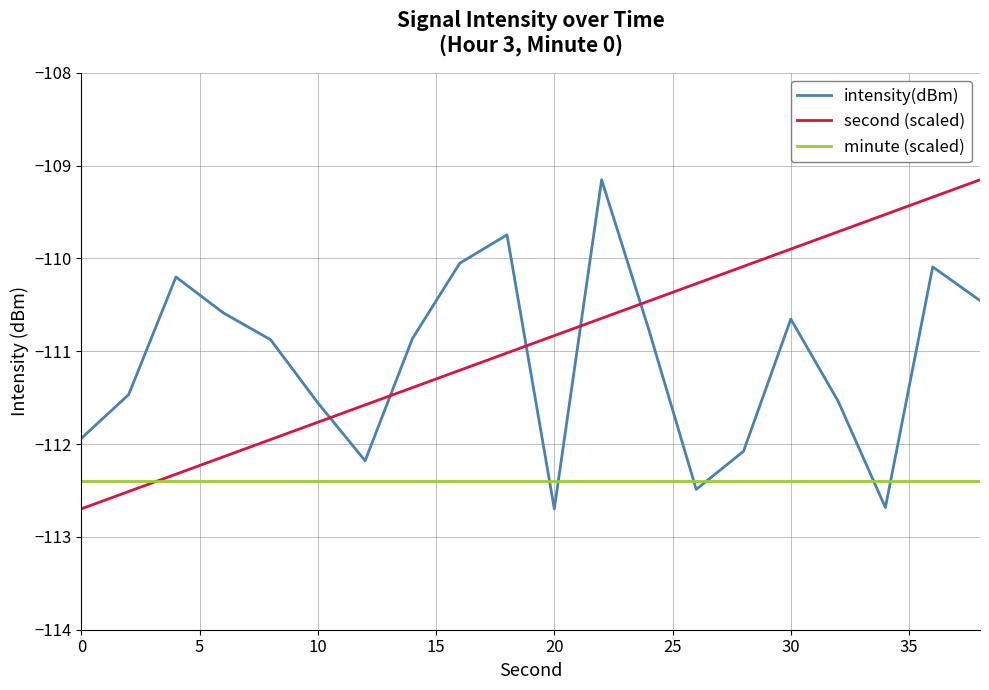

Is this an area chart (filled region under the line)?

No